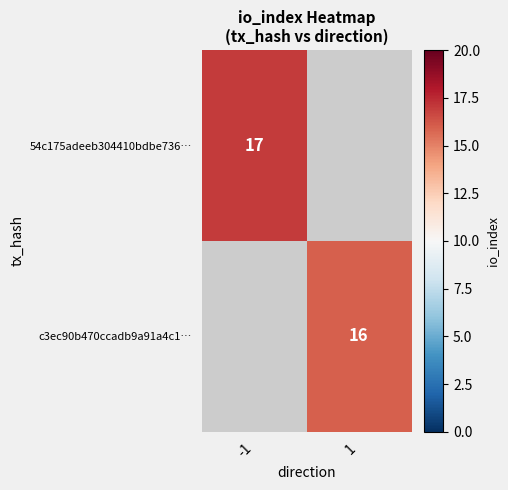

The value of c3ec90b470ccadb9a91a4c1… at 1 is 24. True or false?

False